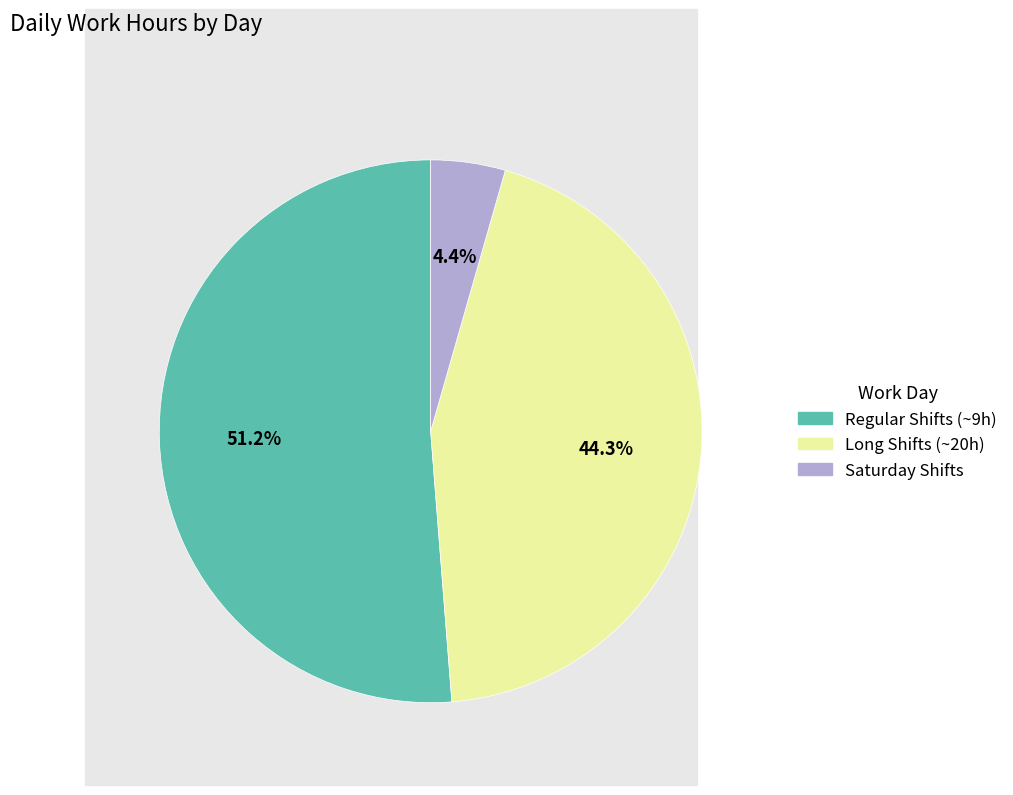

Is there any slice that represents more than half of the pie?

Yes